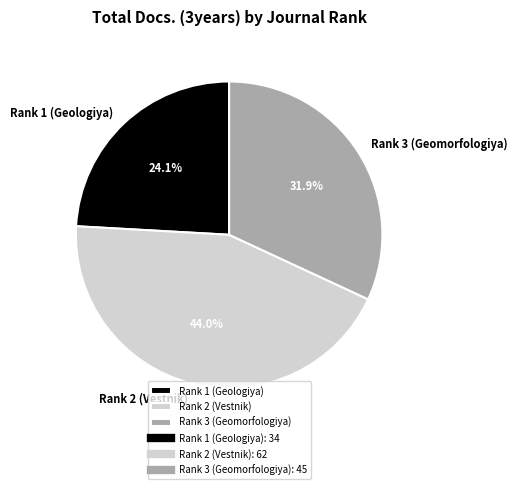

Is it true that Rank 3 (Geomorfologiya) is 24% of the pie?

False